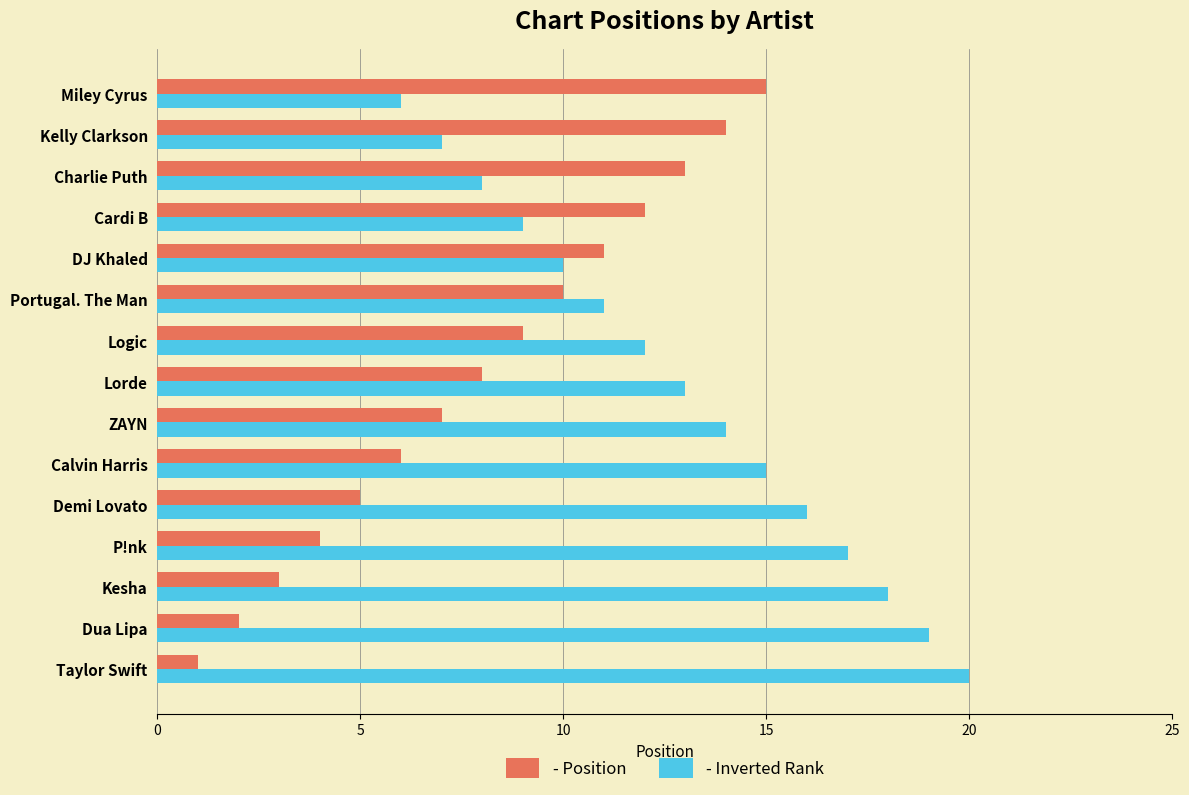

At which category does the chart reach its peak across all series?

Taylor Swift